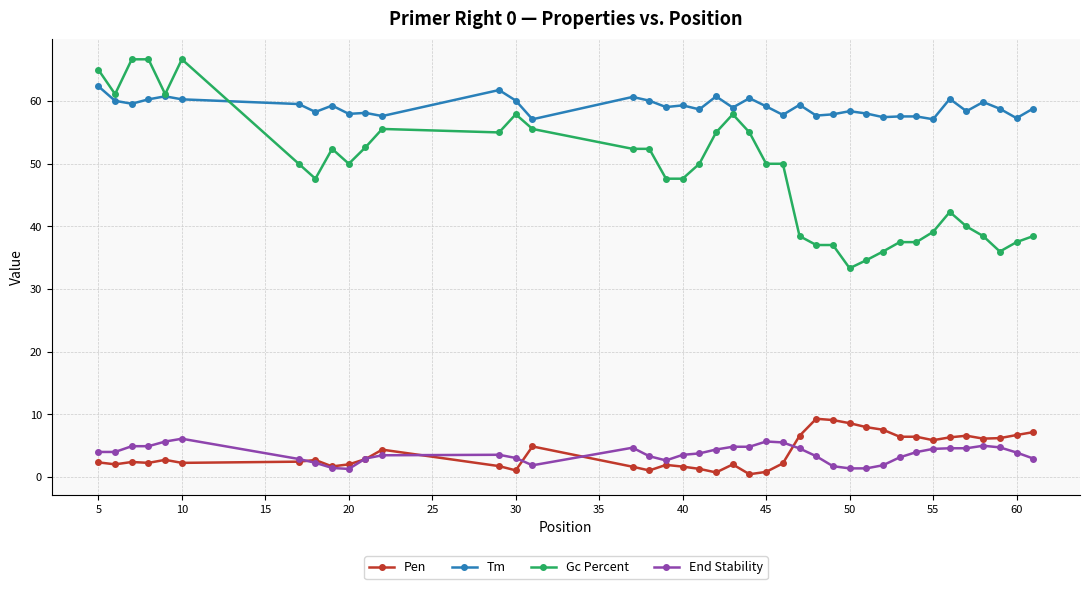

True or false: End Stability has more than 2 interior local peaks.

True